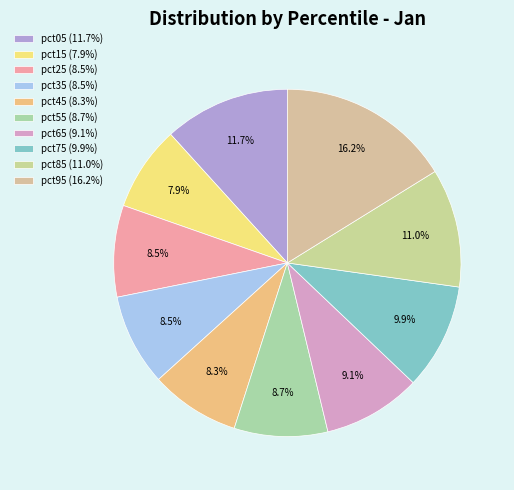

Is pct85 the majority of the pie?

No